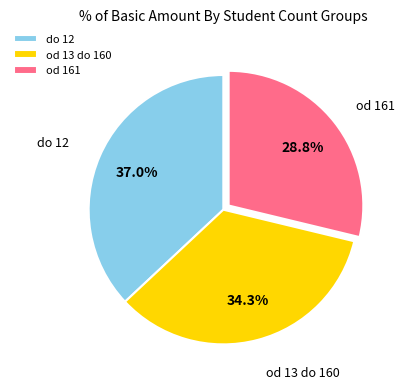

How much of the chart is everything except do 12?

63.0%